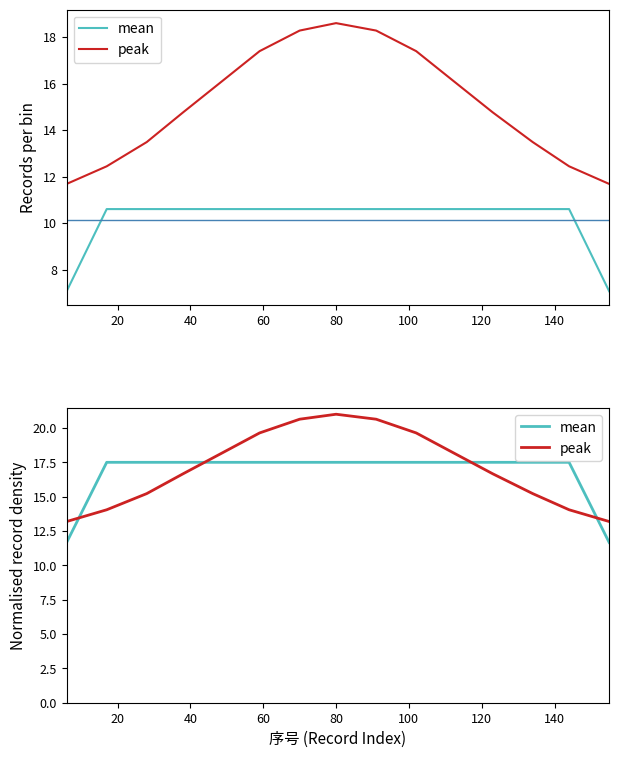

How many lines are shown in the chart?

2